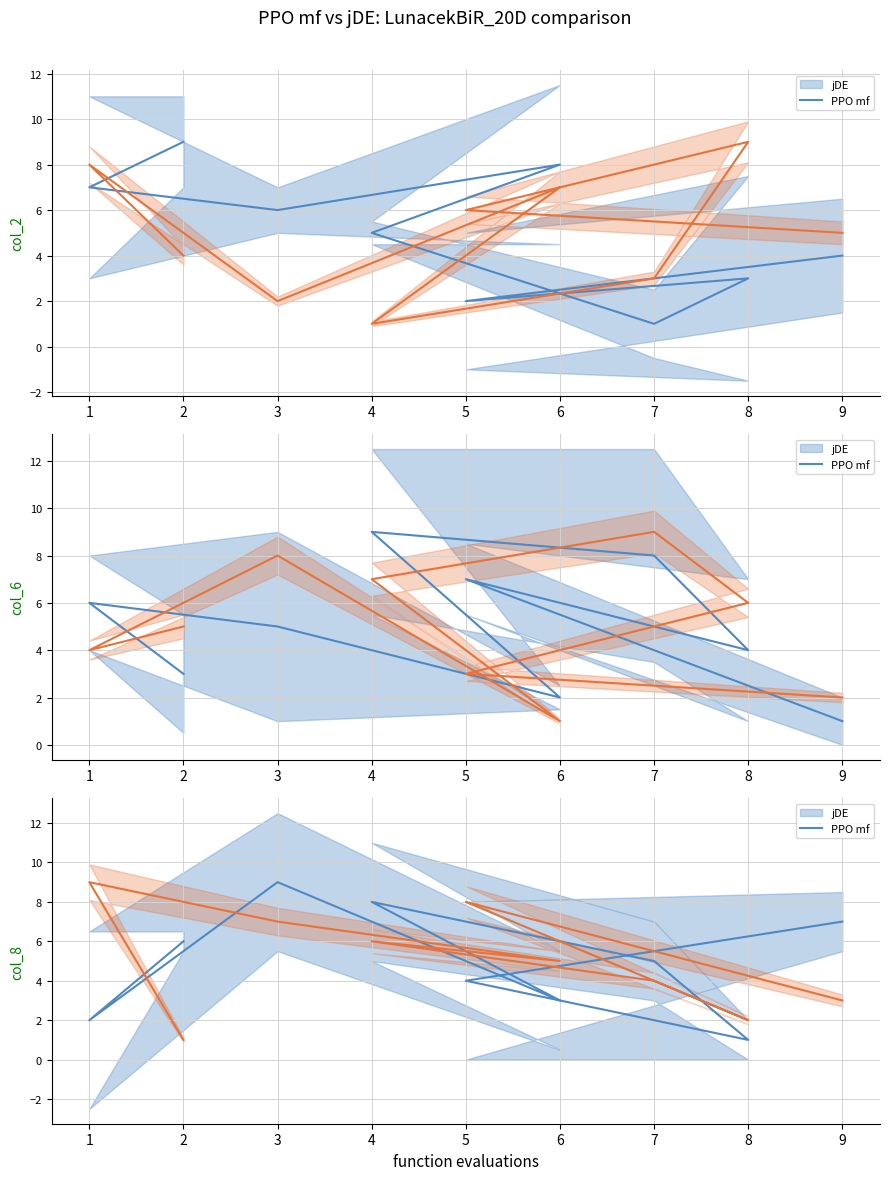

Between 2 and 6, which is larger?

2